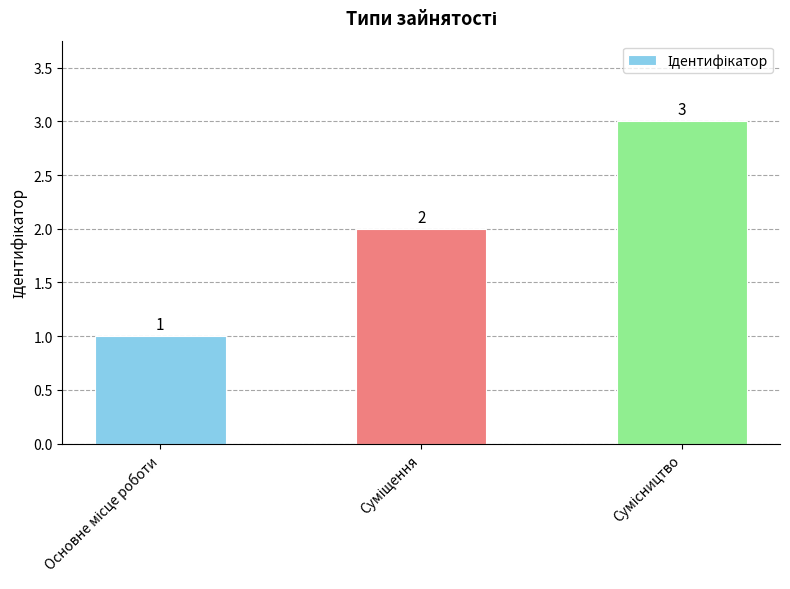

Count the values in the range 1 to 3.

3